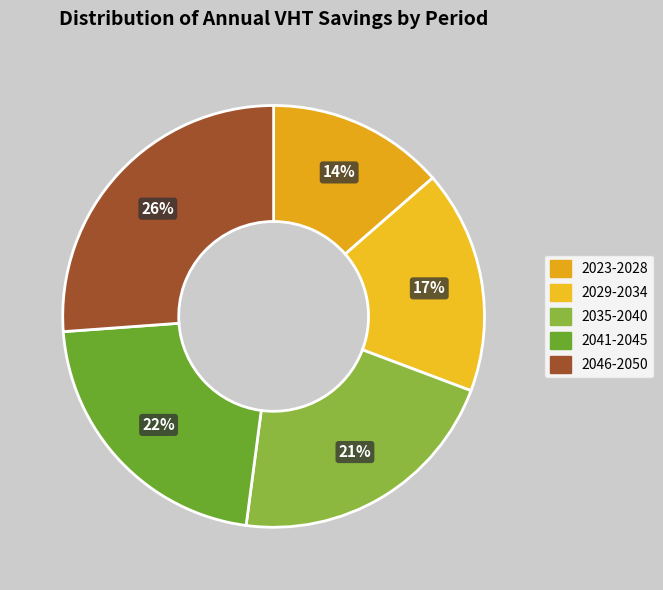

Is there any slice that represents more than half of the pie?

No